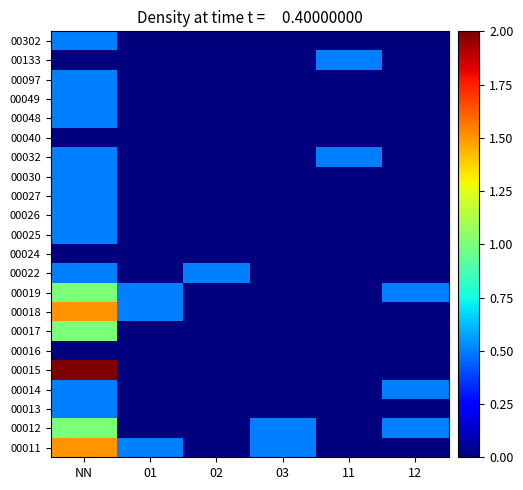

At 03, list the series in order from smallest to largest.

00013, 00014, 00015, 00016, 00017, 00018, 00019, 00022, 00024, 00025, 00026, 00027, 00030, 00032, 00040, 00048, 00049, 00097, 00133, 00302, 00011, 00012